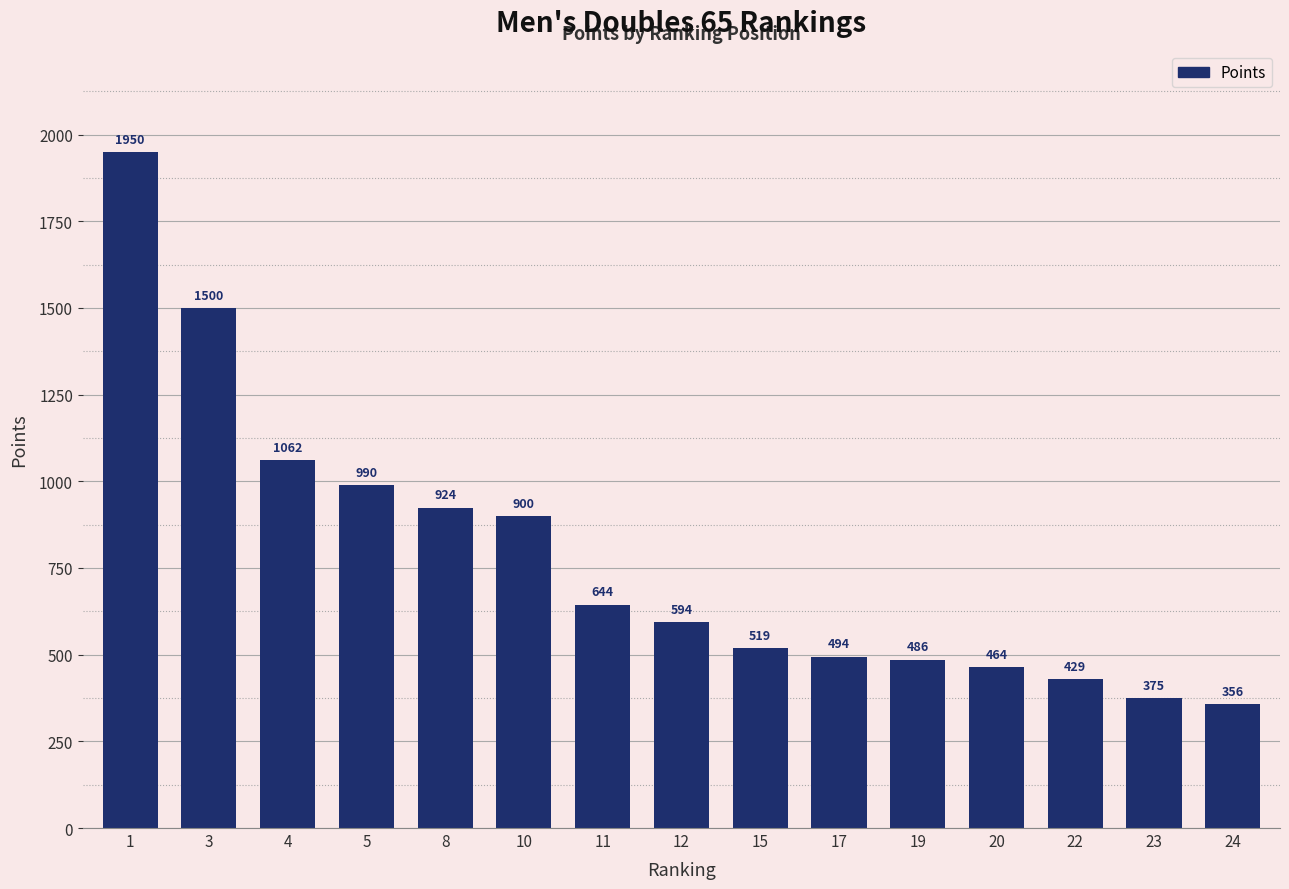

How many series are shown in this chart?

1